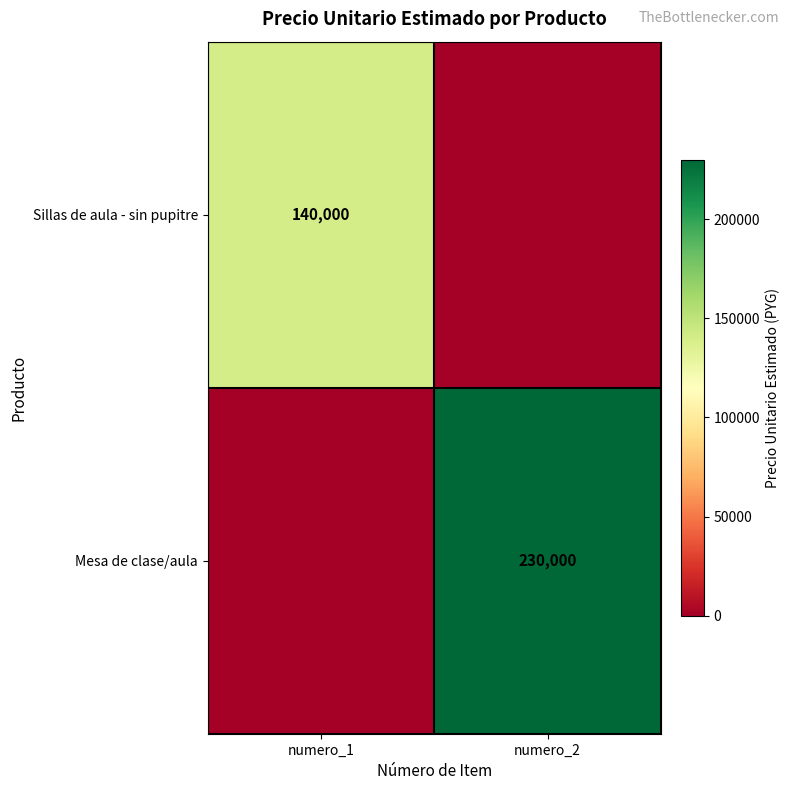

Is the value of Mesa de clase/aula at numero_2 greater than the value of Sillas de aula - sin pupitre at numero_1?

Yes